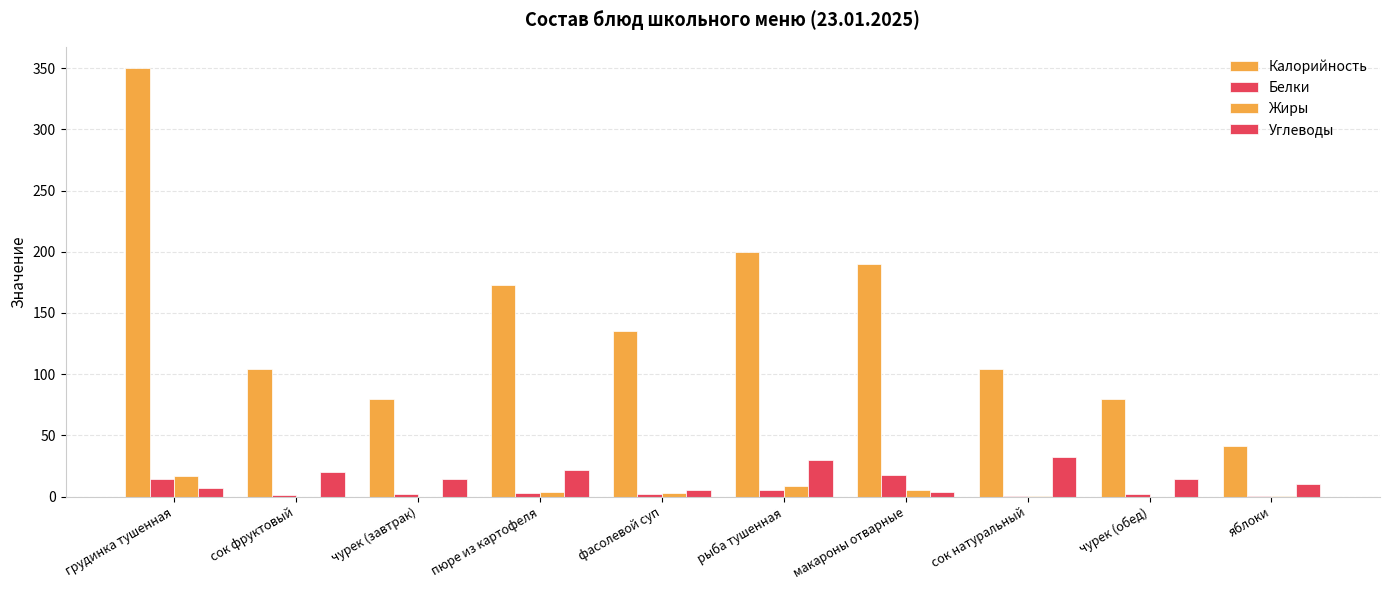

What is the difference between the Жиры values at яблоки and рыба тушенная?

8.7